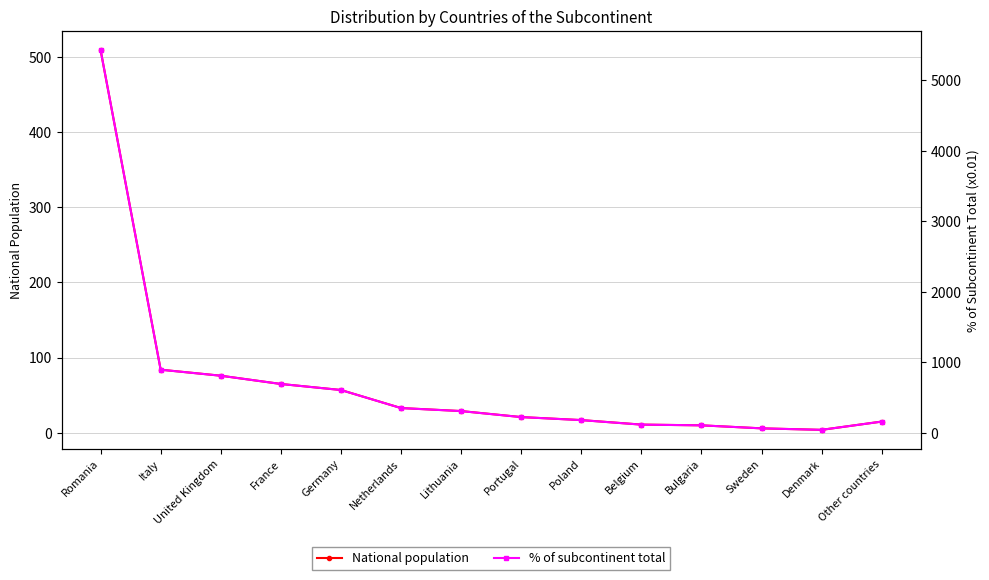

Reading left to right, extract all data points from this chart.

National population: 509	84	76	65	57	33	29	21	17	11	10	6	4	15
% of subcontinent total: 5432	896	811	694	608	352	309	224	181	117	107	64	43	160